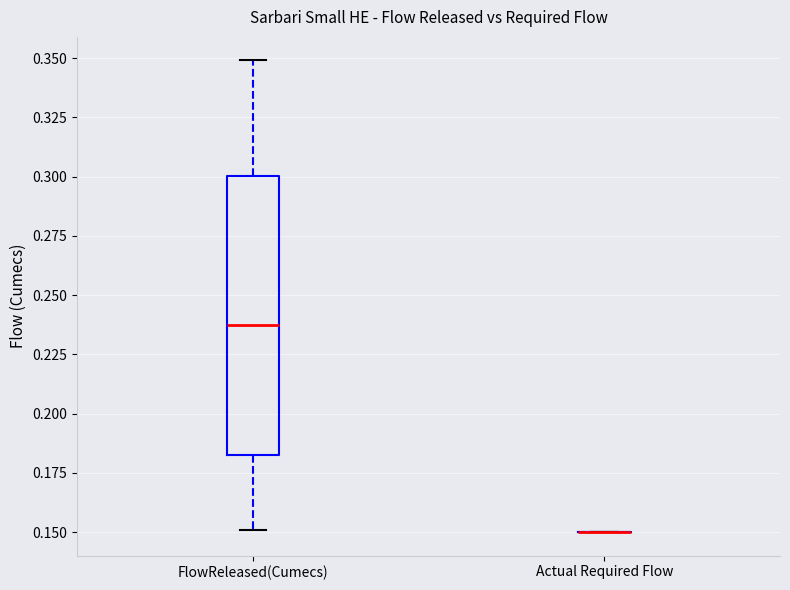

Reading left to right, transcribe this box plot: for each box, give where its median line is, the range the box spans, and where its two whiskers end, as read against the y-axis. The values are not printed on the chart, so give them approximately, as read against the axis.

FlowReleased(Cumecs): median 0.240, box 0.185 to 0.300, whiskers 0.150 to 0.350
Actual Required Flow: box collapsed to a line at 0.150, whiskers 0.150 to 0.150